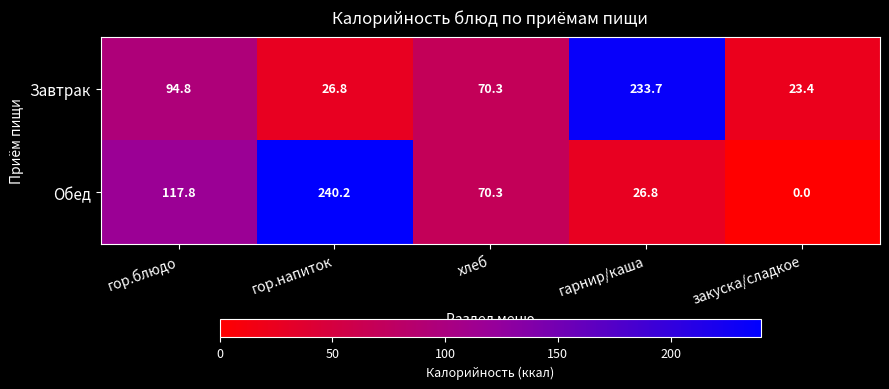

At which label does Завтрак first exceed 70?

гор.блюдо